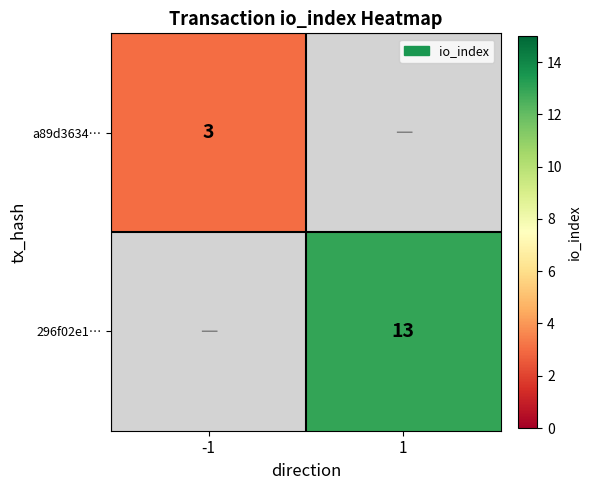

The 296f02e1… series shows 22 at 1. True or false?

False